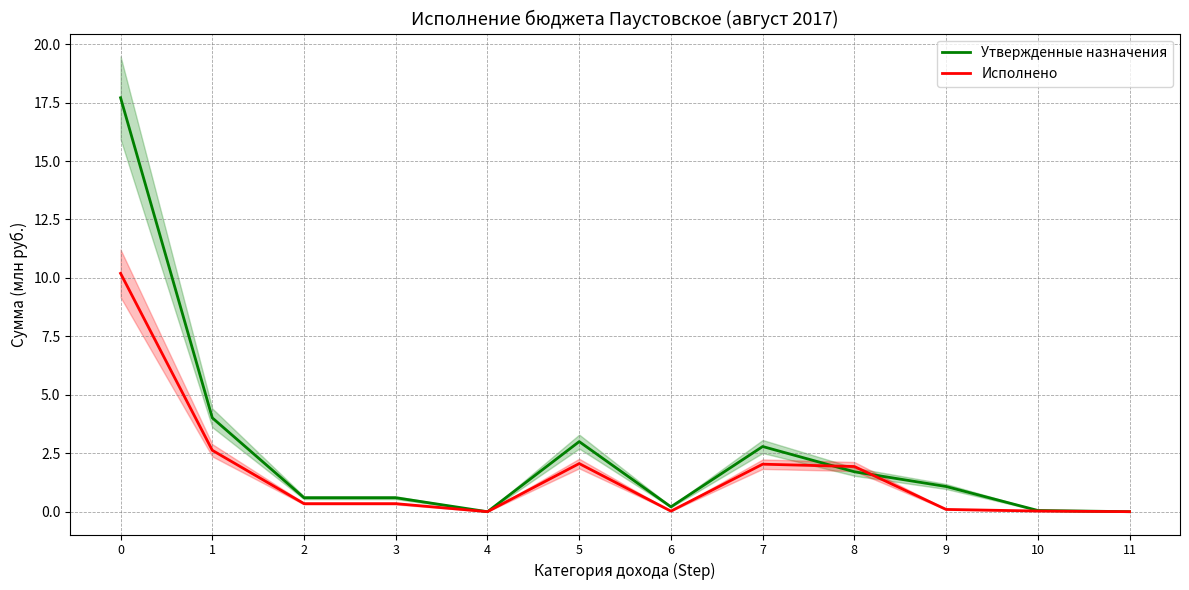

Reading left to right, list all the values displayed in this chart.

Утвержденные назначения: 17.7	4.0	0.6	0.6	0.0	3.0	0.2	2.8	1.7	1.1	0.1	0.0
Исполнено: 10.2	2.6	0.3	0.3	0.0	2.1	0.0	2.0	1.9	0.1	0.0	0.0